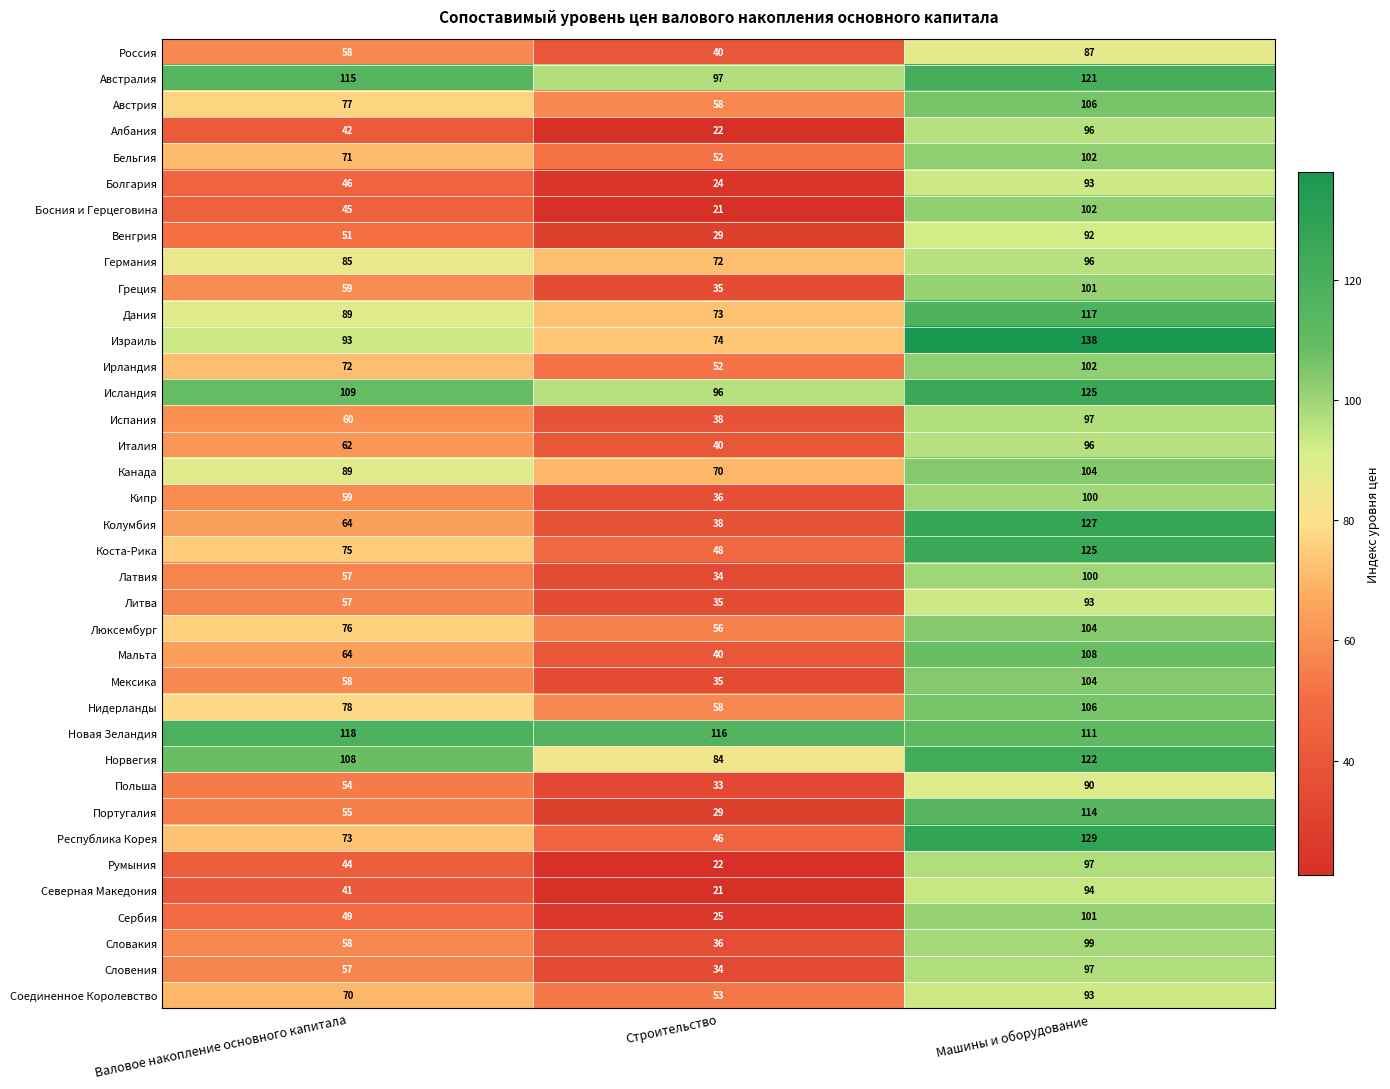

Where is Латвия nearest to the value 67?

Валовое накопление основного капитала